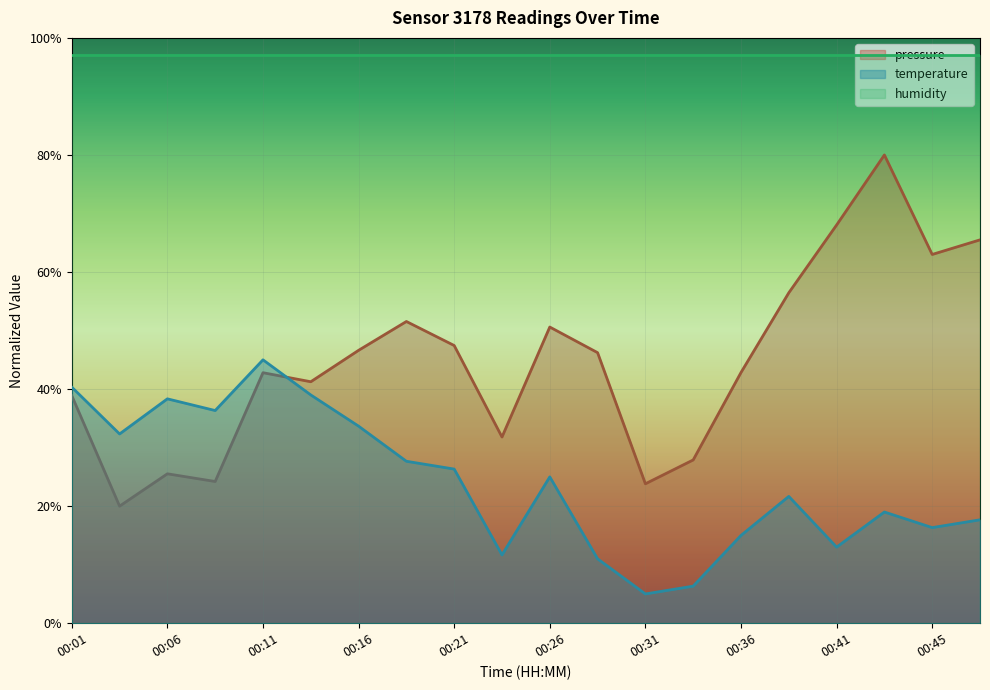

Is the value of pressure at 00:09 greater than the value of temperature at 00:09?

No